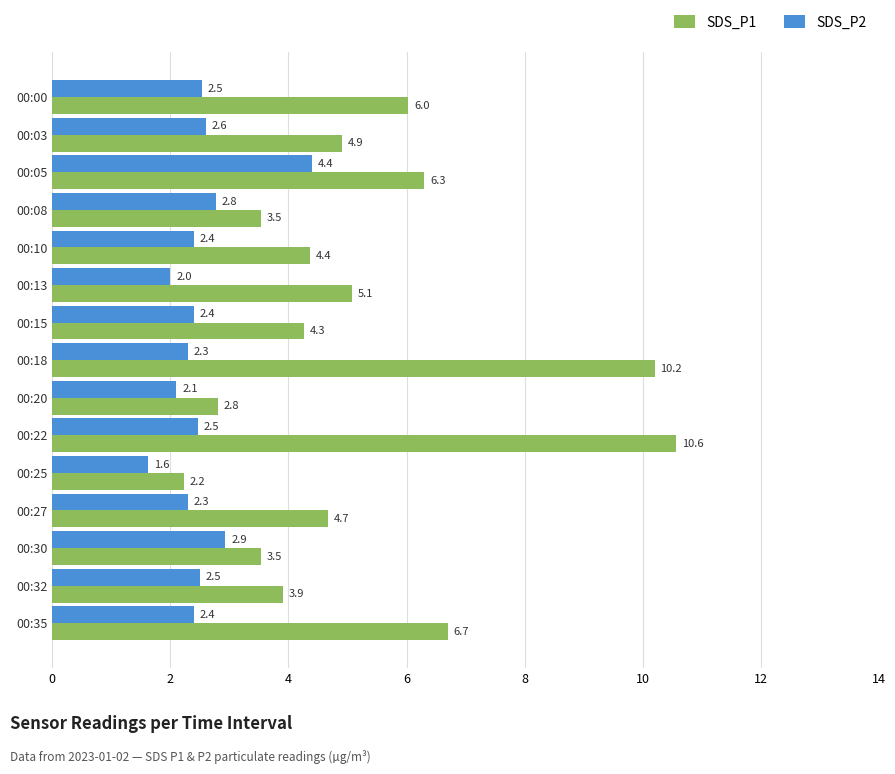

What are all the series names shown in the legend?

SDS_P1, SDS_P2